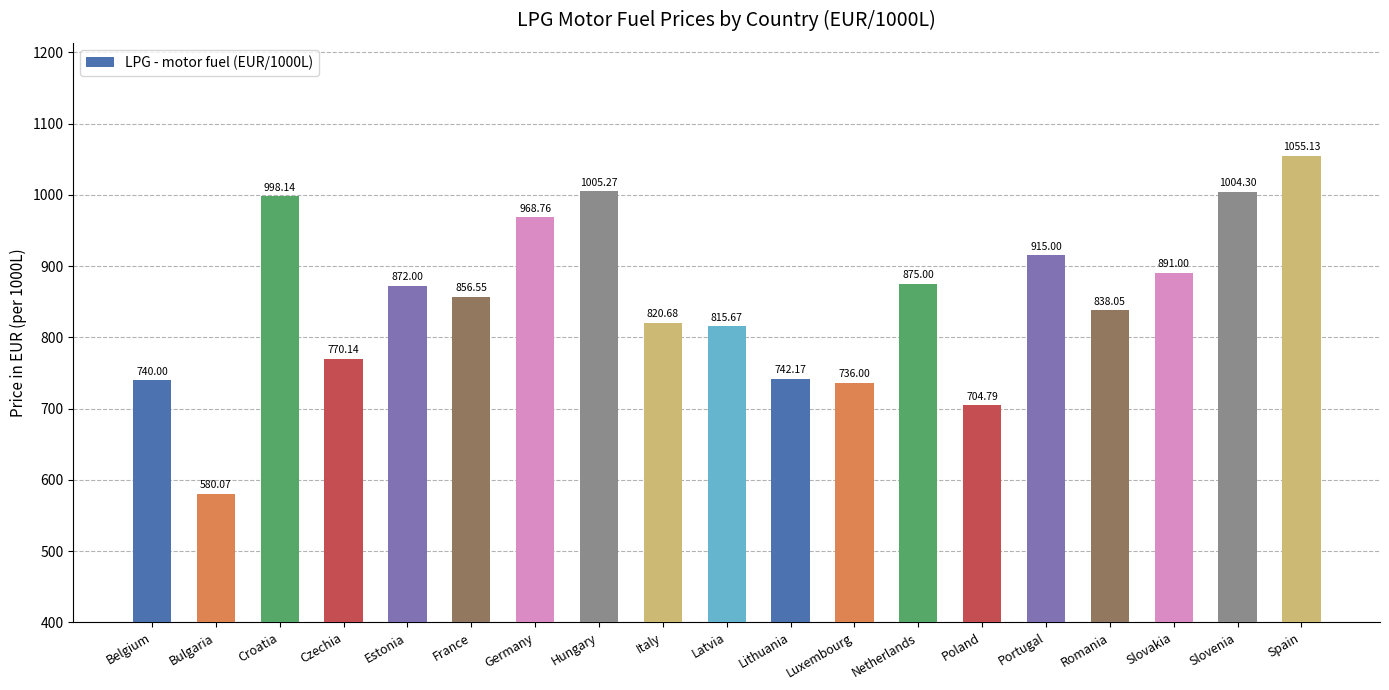

What is the change in value from Belgium to Slovakia?

+151.0